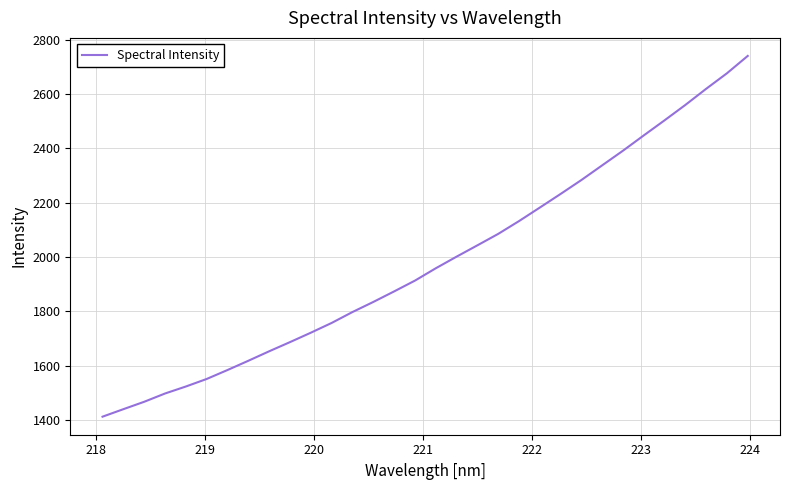

What is the greatest value displayed?

2740.2